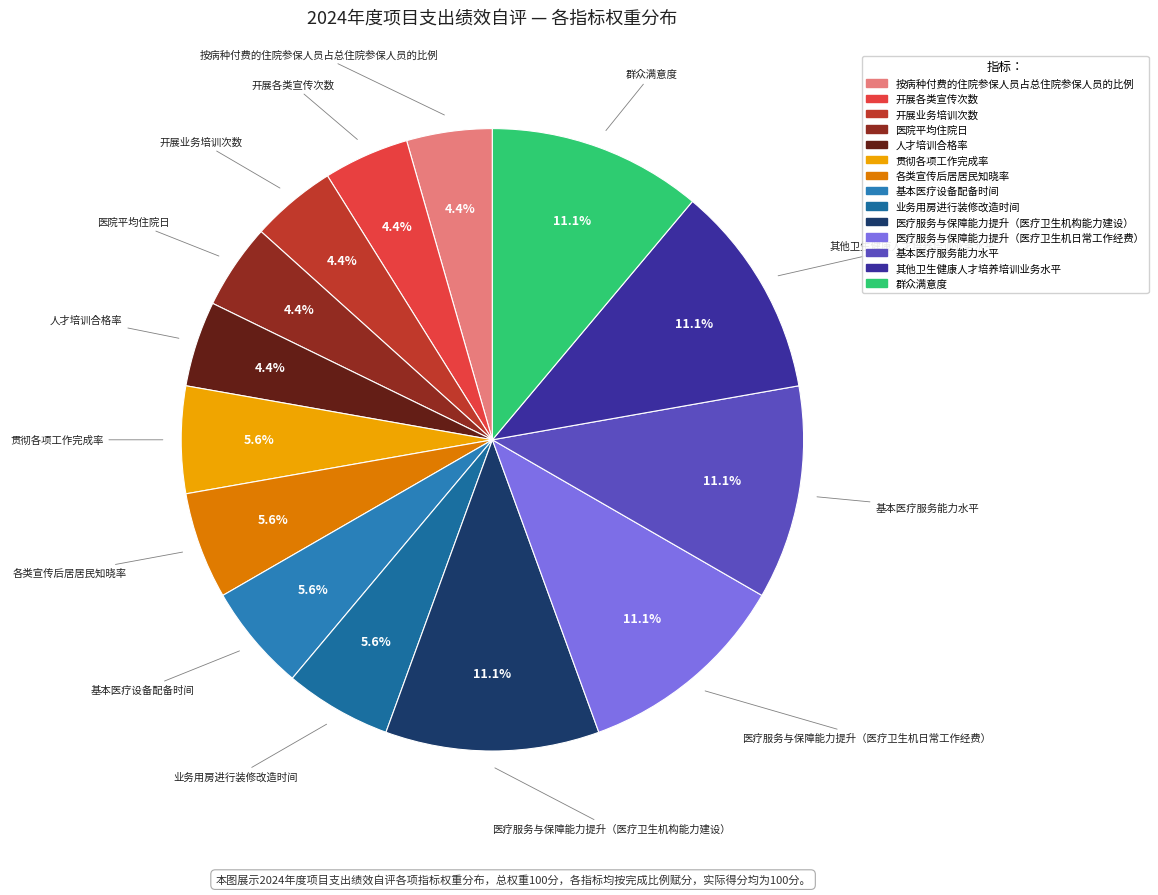

To the nearest percent, what percentage of the pie is 医院平均住院日?

4%